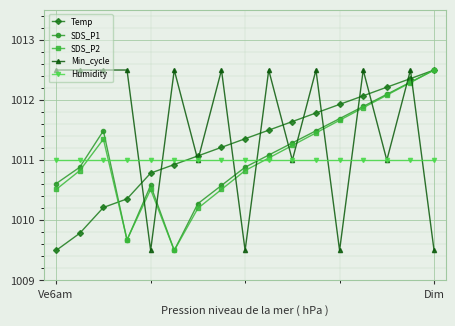

How many lines are shown in the chart?

5